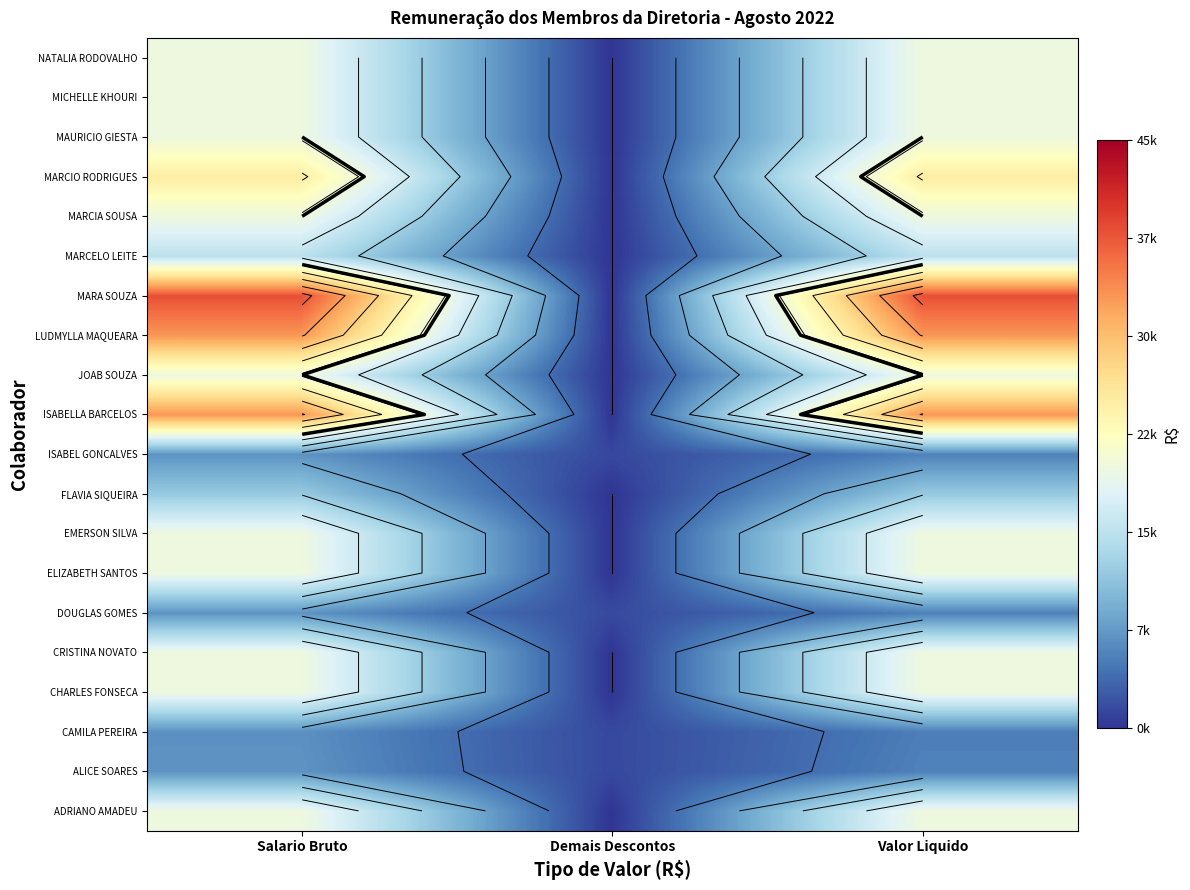

The LUDMYLLA MAQUEARA series shows 9873.5 at Valor Liquido. True or false?

False